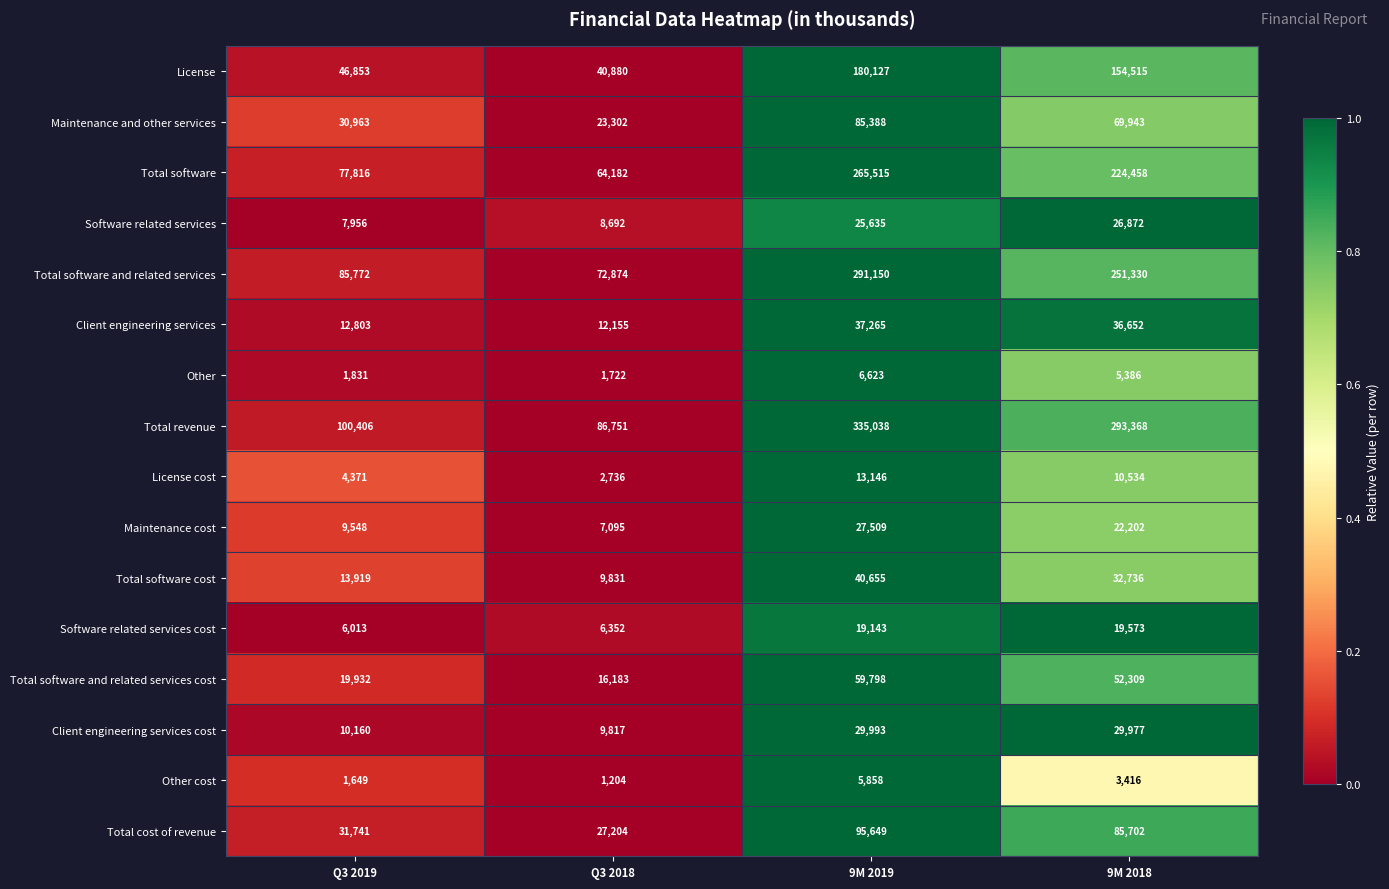

What is the lowest value of the Software related services cost series?

6013